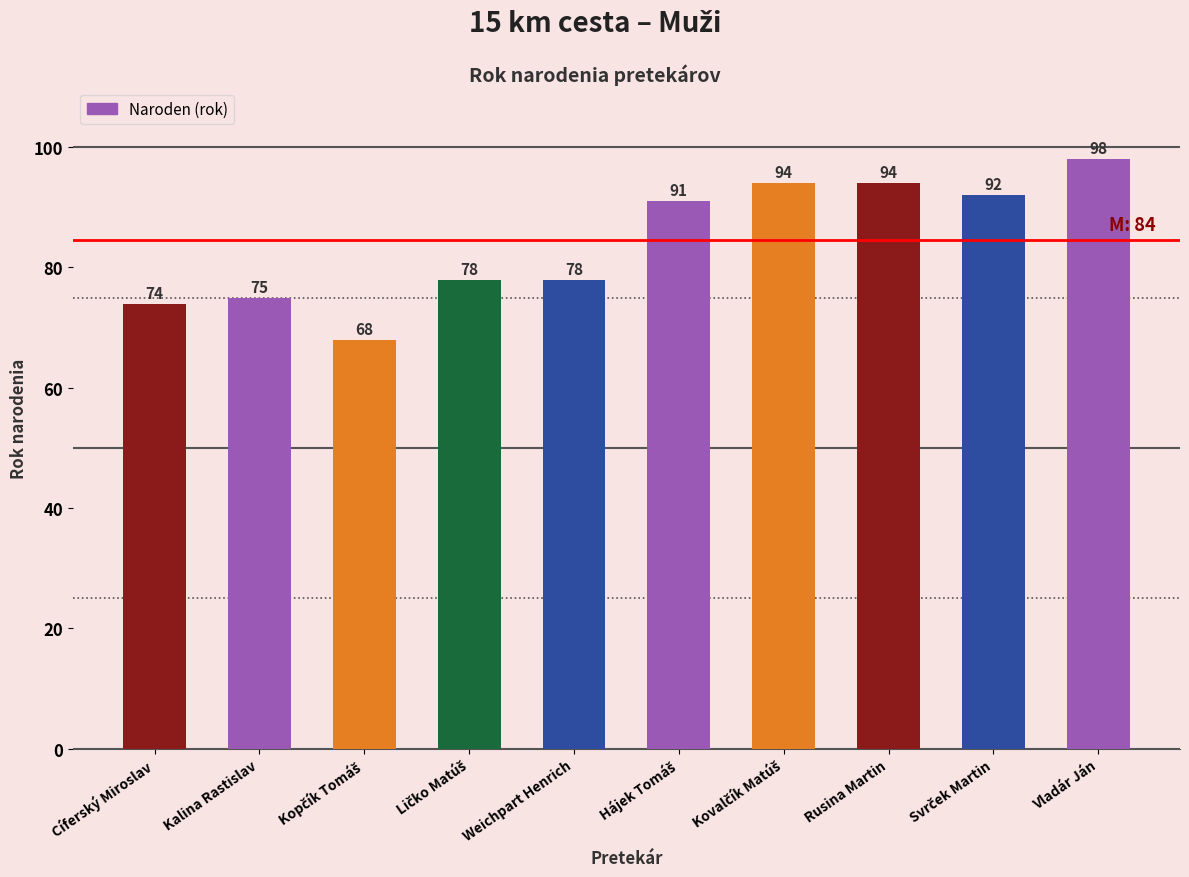

What is the smallest value displayed?

68